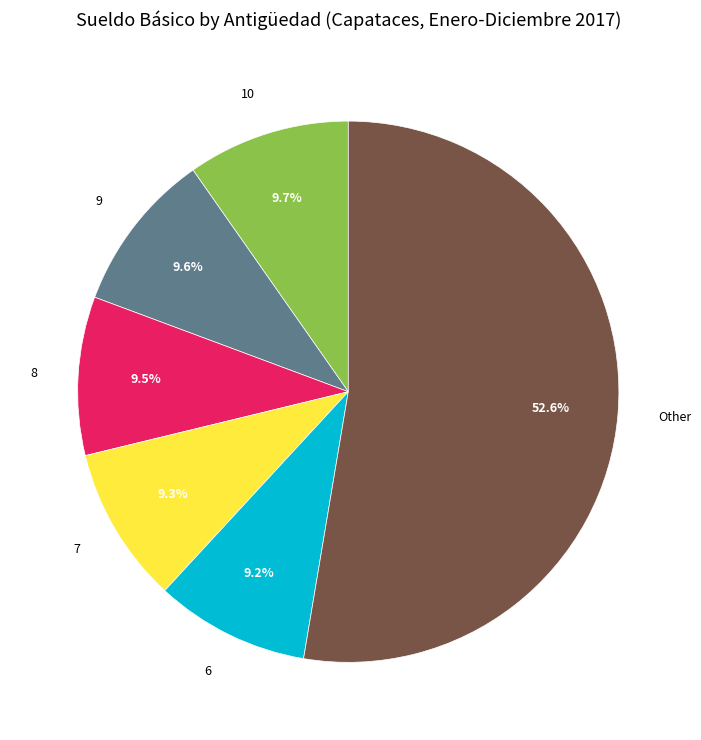

True or false: 6 accounts for 1% of the total.

False